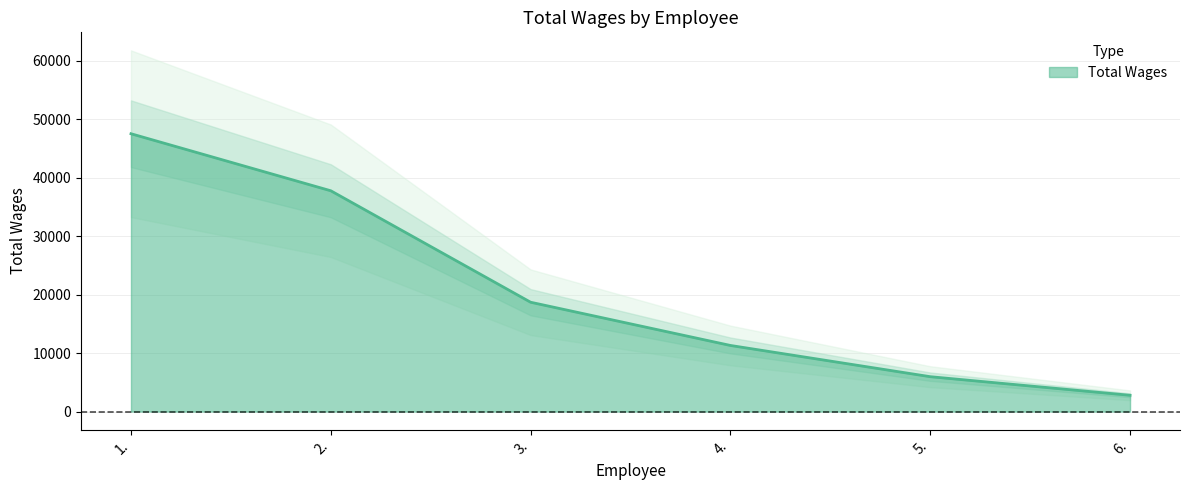

True or false: there are more than 0 points higher than both neighbors.

False